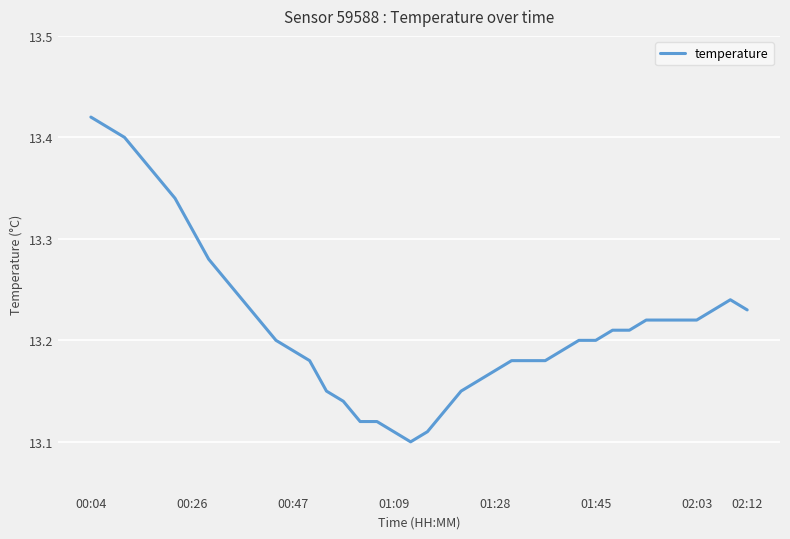

What is the difference between the maximum and minimum values?

0.3